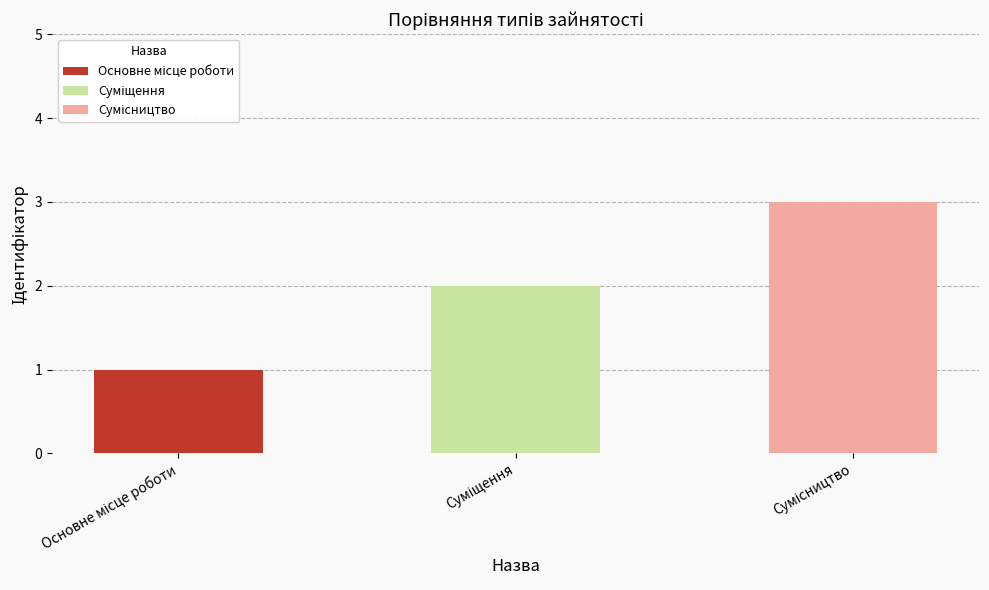

What is the sum of the values at Сумісництво and Основне місце роботи?

4